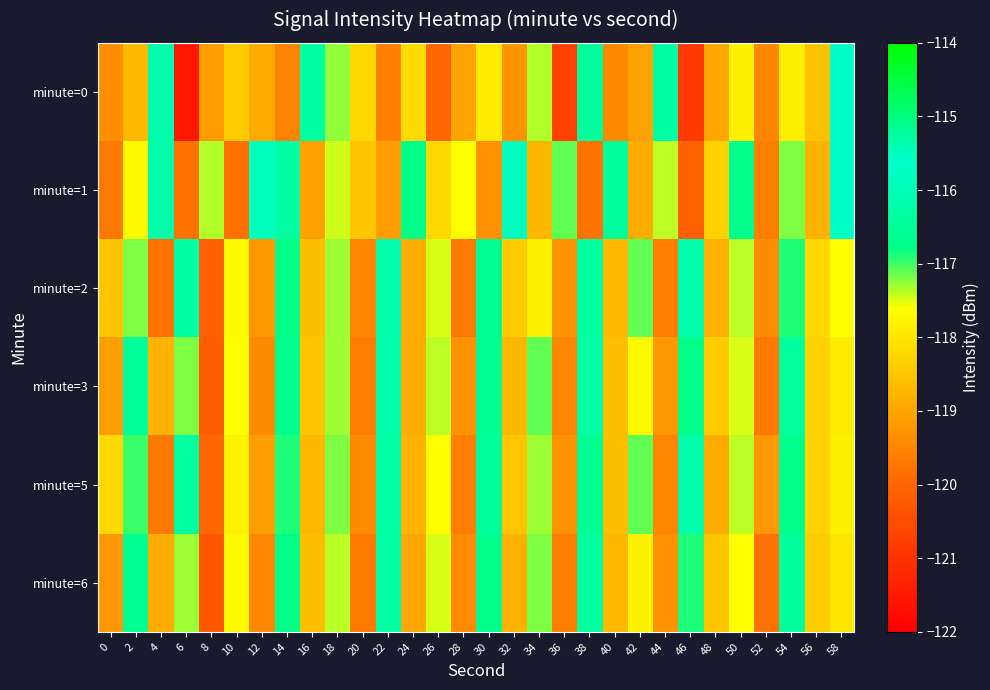

Which series has the largest range (max minus min)?

minute=0